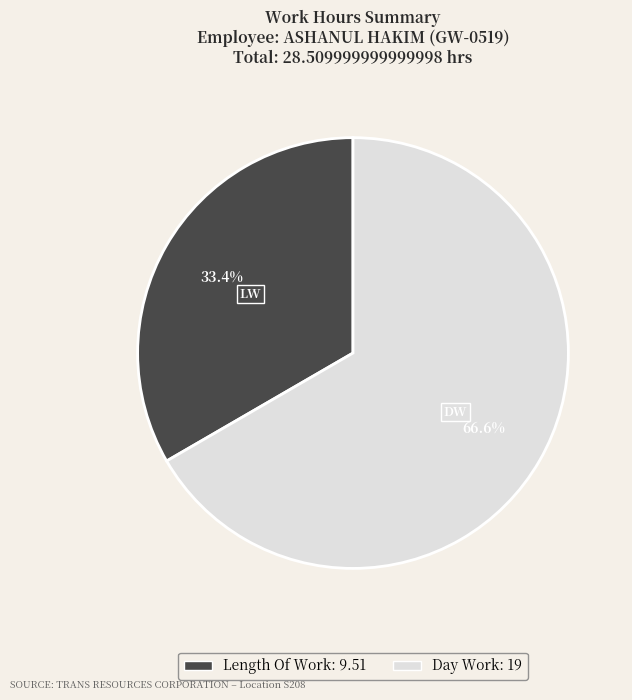

Is there a majority slice in this chart?

Yes